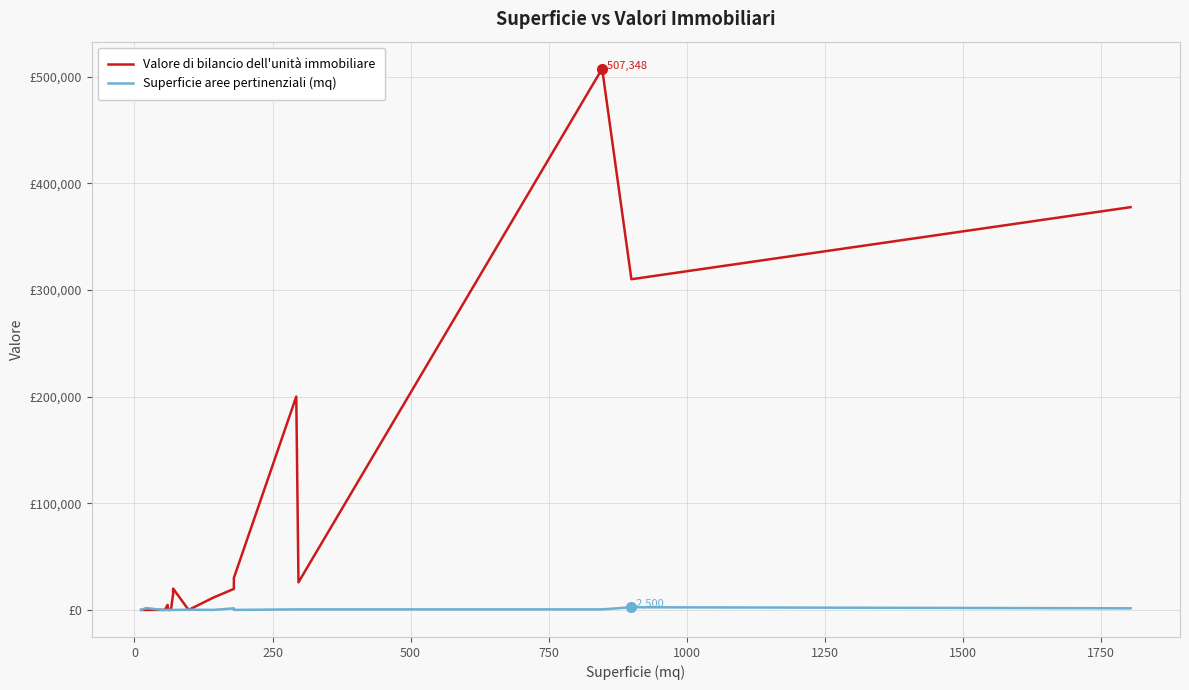

Is it true that Valore di bilancio dell'unità immobiliare equals 335156.0 at 15?

False